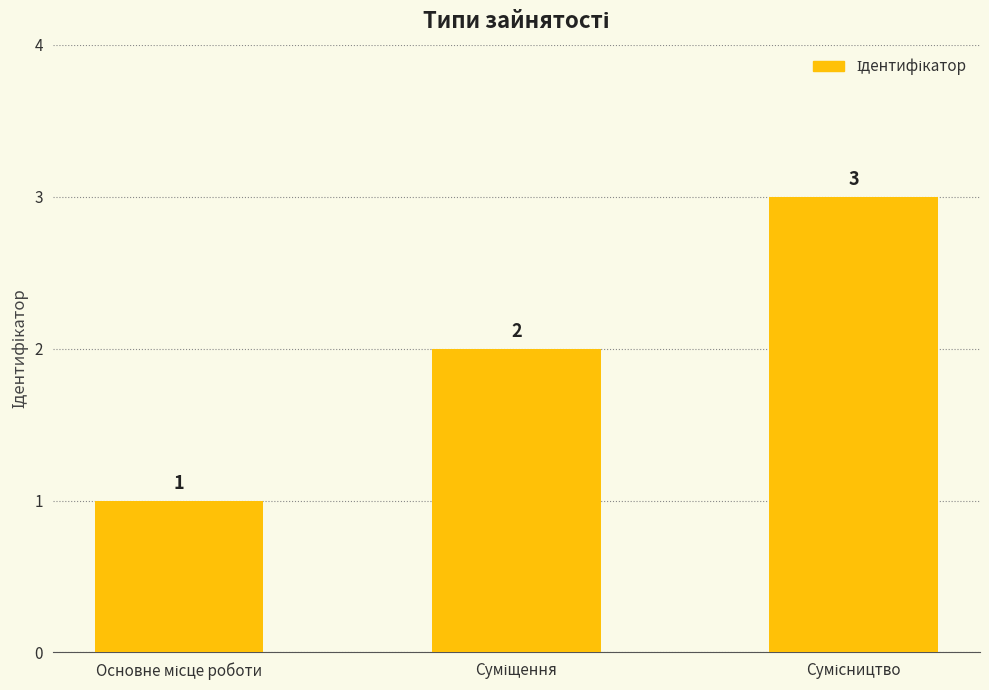

What is the sum of all values?

6